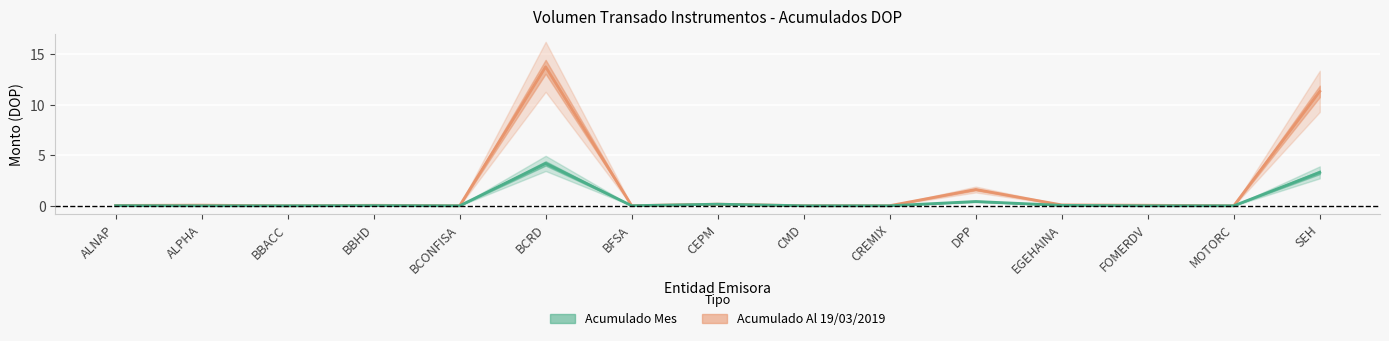

True or false: Acumulado Mes has a value of 0.0 at ALNAP.

False